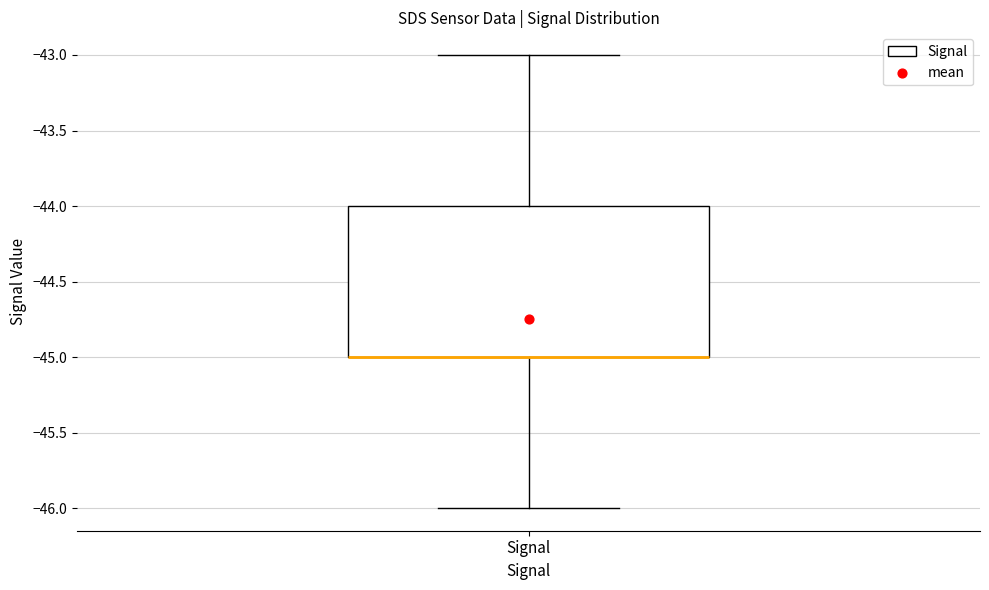

Transcribe this box plot: give where the median line is, the range the box spans, and where the two whiskers end, as read against the y-axis. The values are not printed on the chart, so give them approximately, as read against the axis.

median -45 (drawn on the box's lower edge), box -45 to -44, whiskers -46 to -43